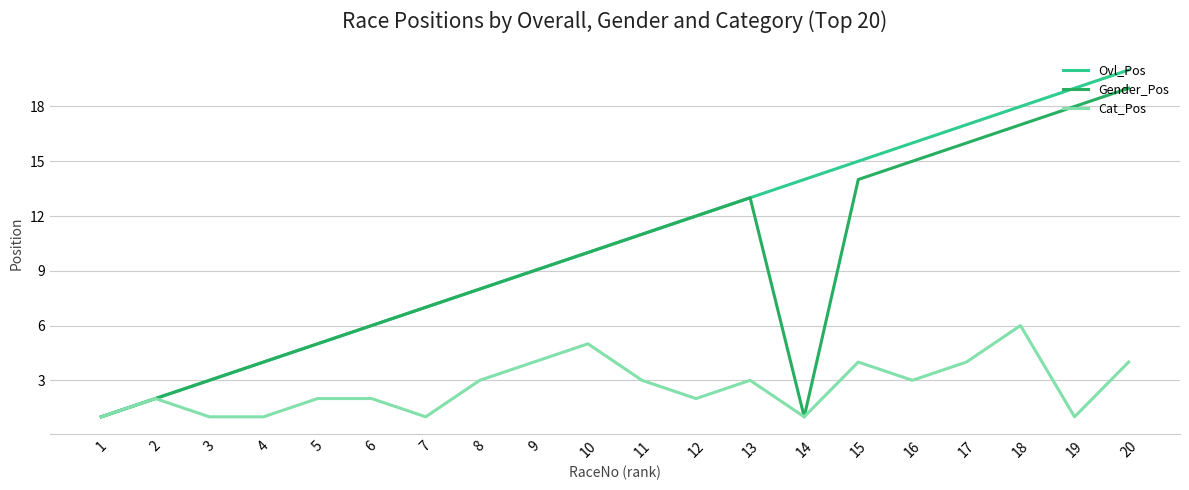

What is the smallest value displayed?

1